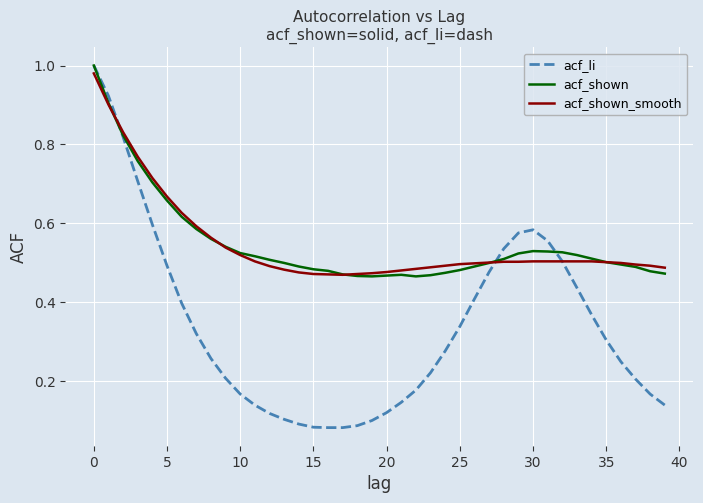

What are all the series names shown in the legend?

acf_li, acf_shown, acf_shown_smooth